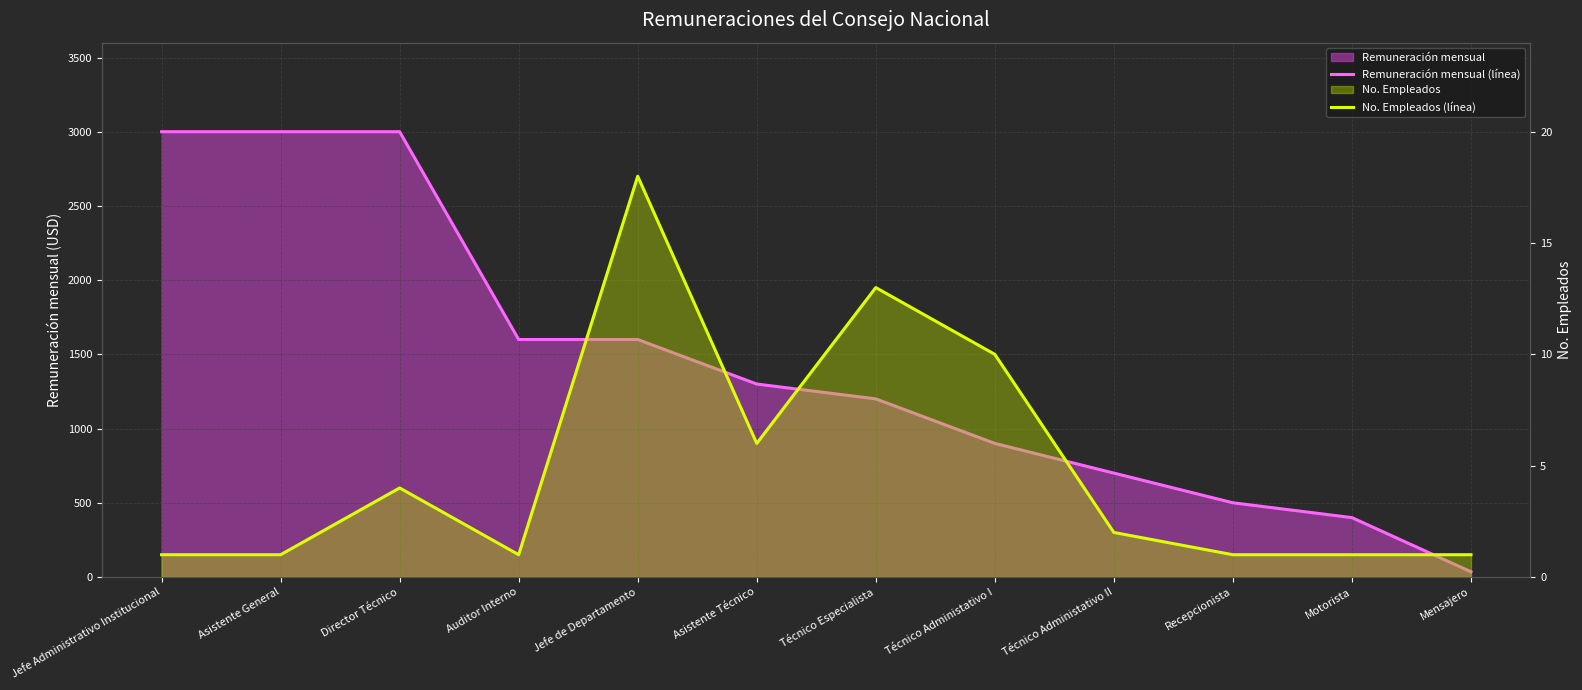

True or false: Remuneración mensual (línea) and No. Empleados (línea) intersect in this chart.

False